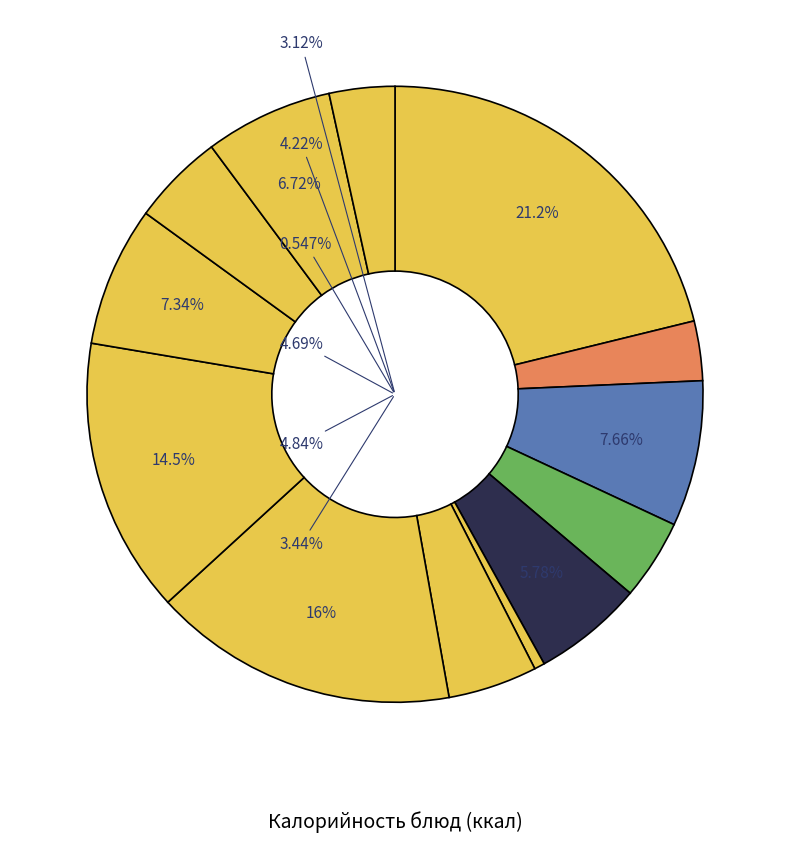

Rank the categories by value from highest to lowest.

каша вязкая молочная из риса и пшена, тефтели мясные 2 вариант, макаронные изделия отварные, хлеб пшеничный / хлеб ржаной, хлеб пшеничный, сок, пряники, хлеб ржаной, борщ с капустой и картофелем, сыр (порциями), фрукты свежие, чай с лимоном, овощи консервированные